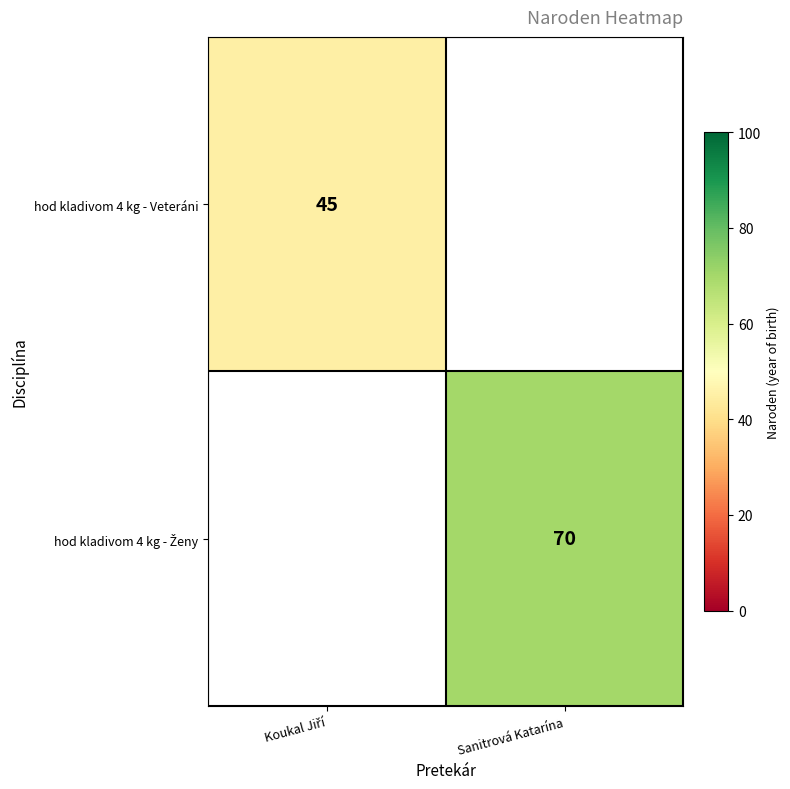

How many values in hod kladivom 4 kg - Ženy are above zero?

1